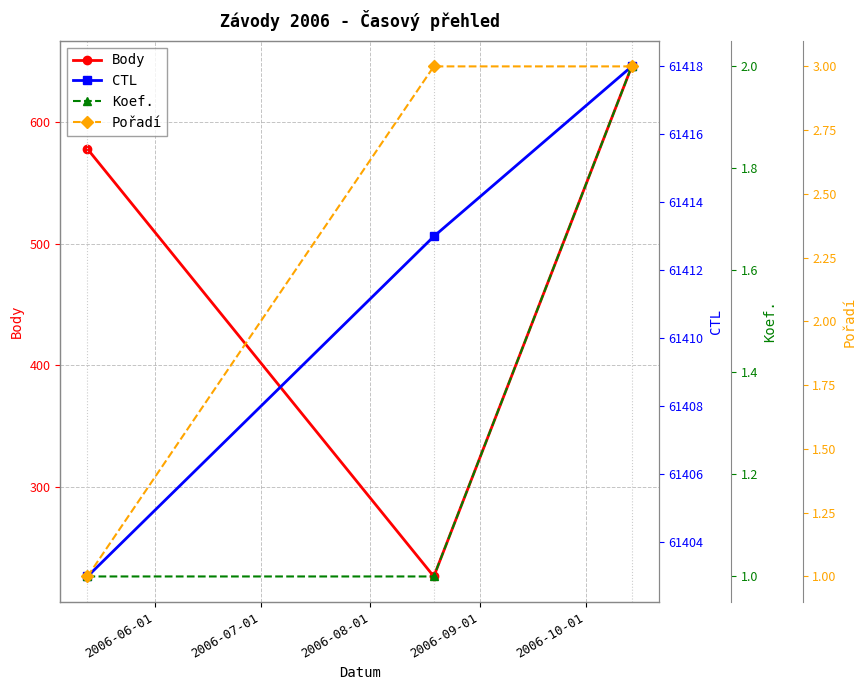

What is the value of the Body point at the 3rd from the left?

646